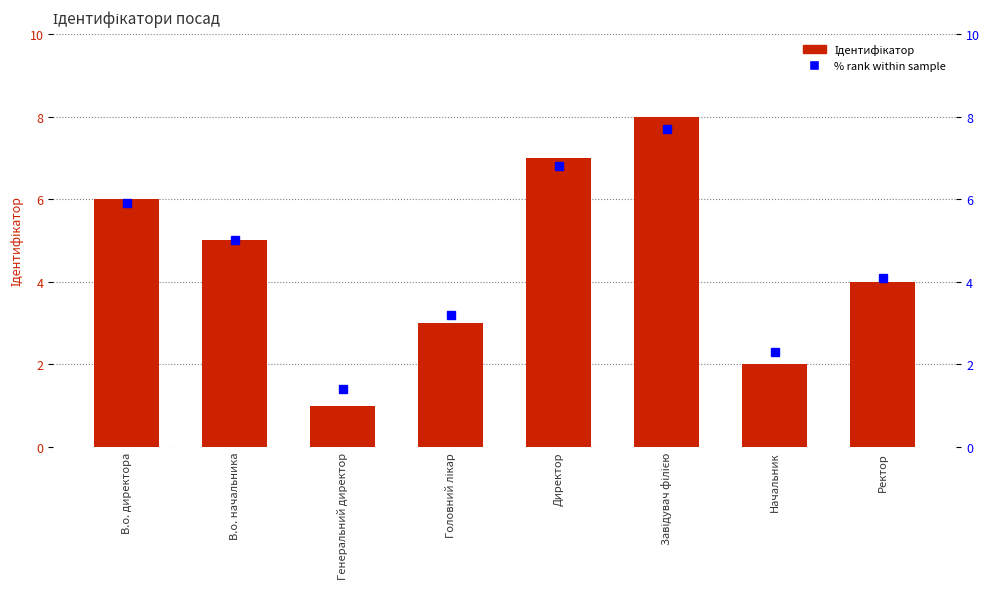

What is the label of the 2nd bar from the right?

Начальник